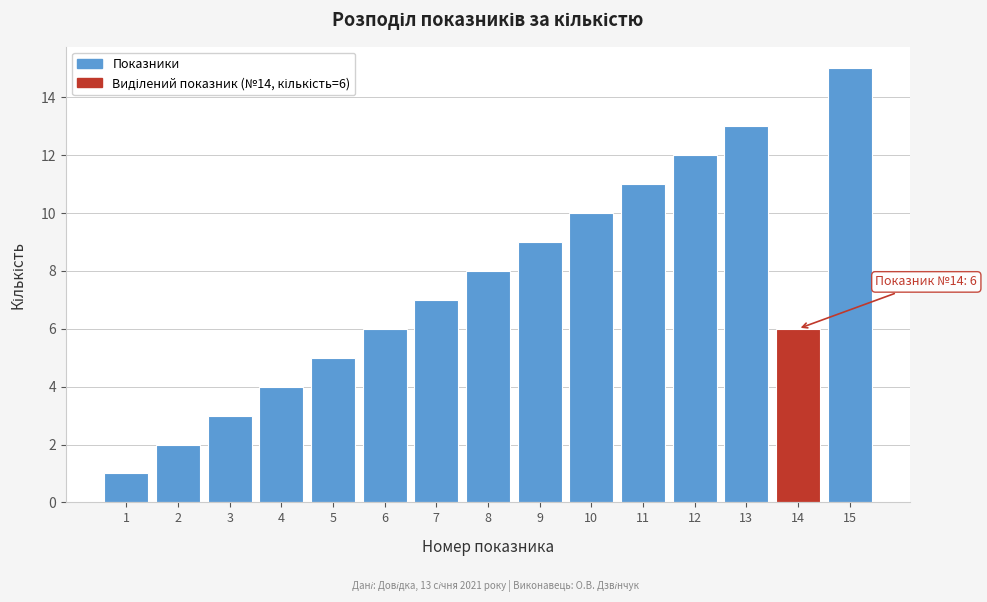

Reading right to left, transcribe all the data shown in this chart.

15	6	13	12	11	10	9	8	7	6	5	4	3	2	1